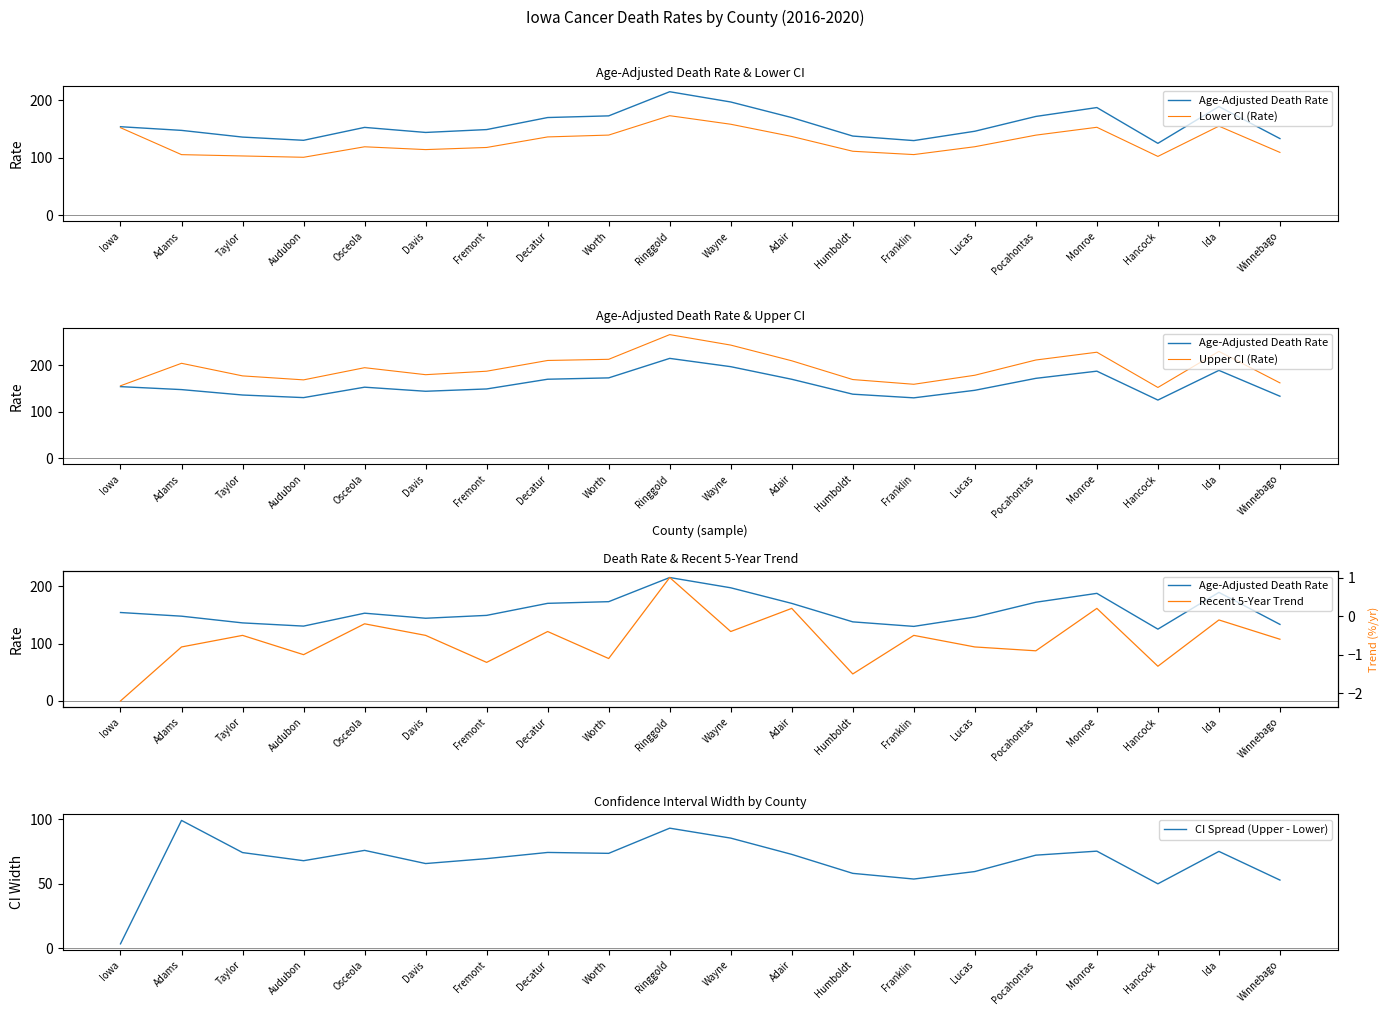

What is the label of the 12th point from the left?

Adair